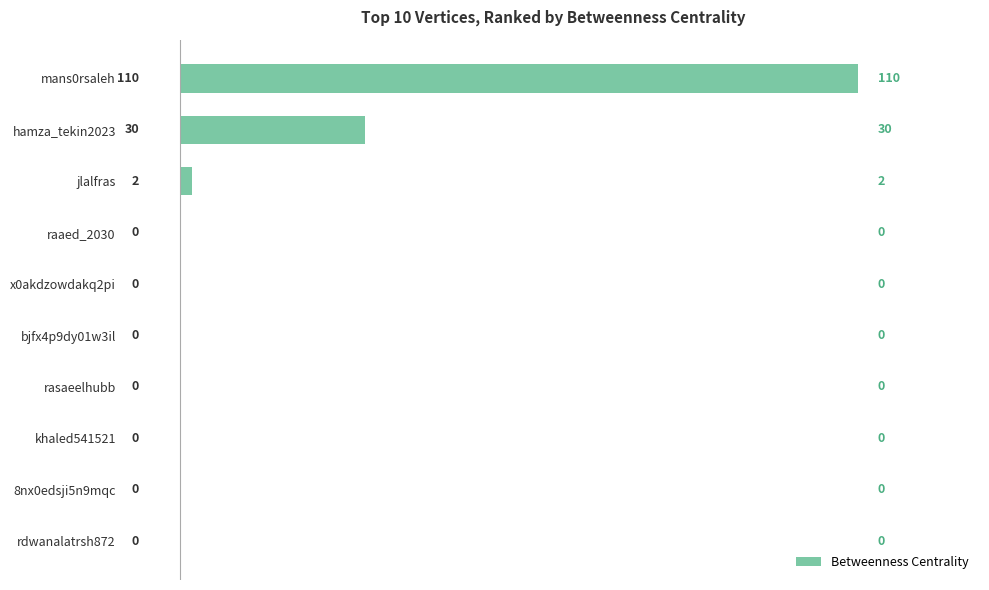

What is the change in value from hamza_tekin2023 to x0akdzowdakq2pi?

-30